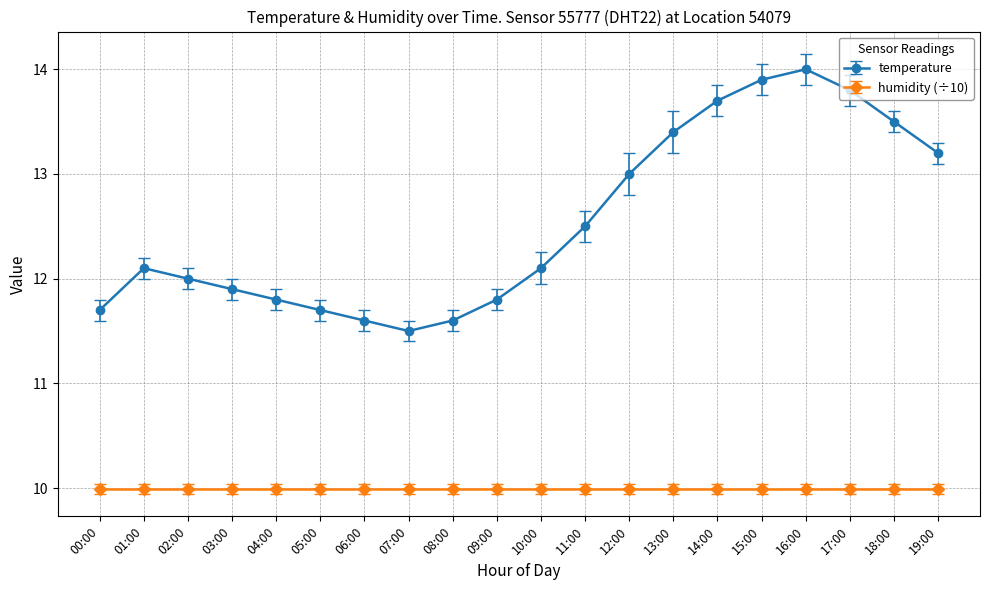

Does the chart have visible grid lines?

Yes